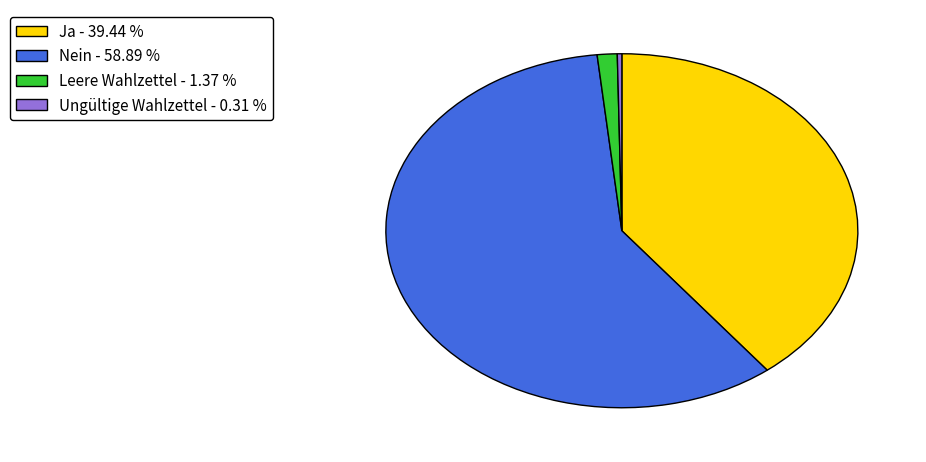

Combined, do Nein - 58.89 % and Leere Wahlzettel - 1.37 % account for over 50%?

Yes